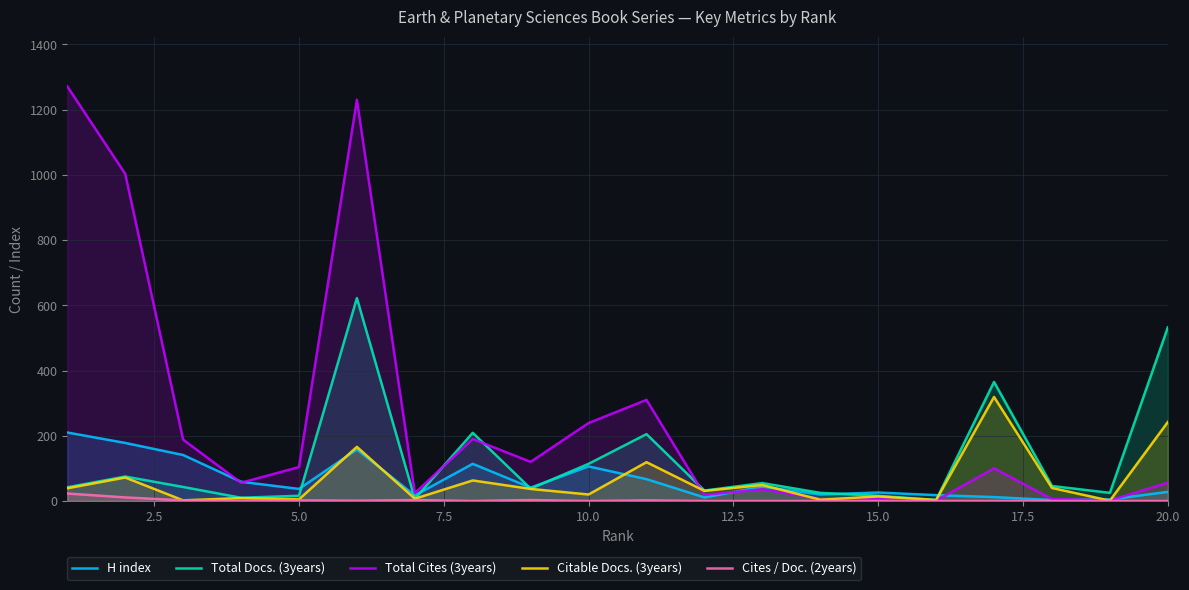

Reading left to right, transcribe all the data shown in this chart.

H index: 210	178	141	59	37	158	17	114	41	106	67	11	44	20	26	18	12	3	5	28
Total Docs. (3years): 42	75	43	10	16	622	7	209	38	114	205	32	55	25	16	3	365	46	25	532
Total Cites (3years): 1271	1003	188	56	104	1230	24	190	120	239	310	19	36	7	6	1	100	6	2	56
Citable Docs. (3years): 39	72	2	9	5	166	7	63	37	20	119	31	49	4	14	3	319	40	1	242
Cites / Doc. (2years): 23	11	2	0	2	1	3	0	3	0	2	0	0	0	0	0	0	0	0	0